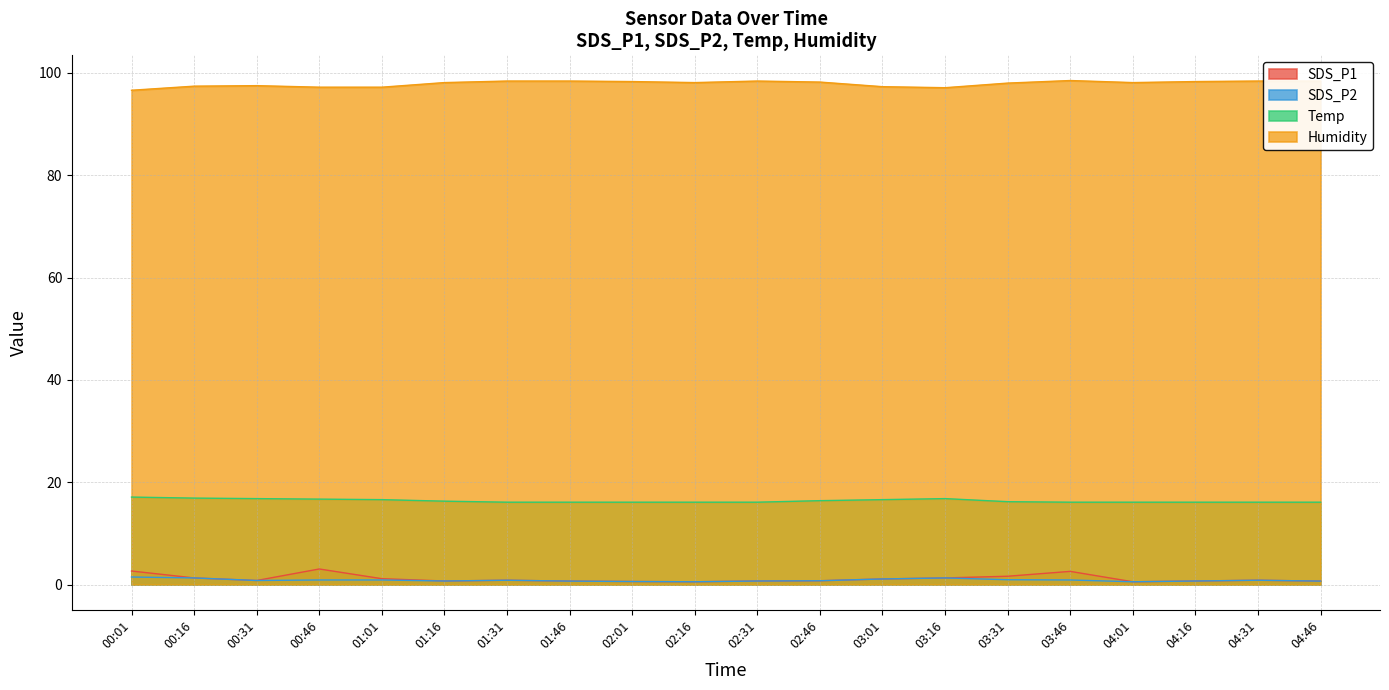

How many lines are shown in the chart?

4